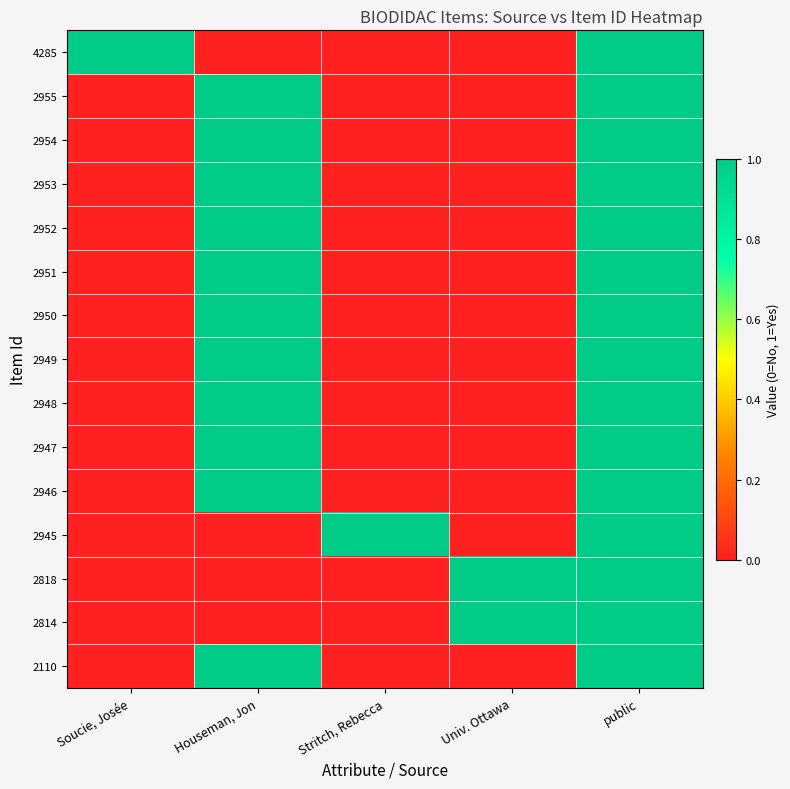

How many data points does each series have?

5